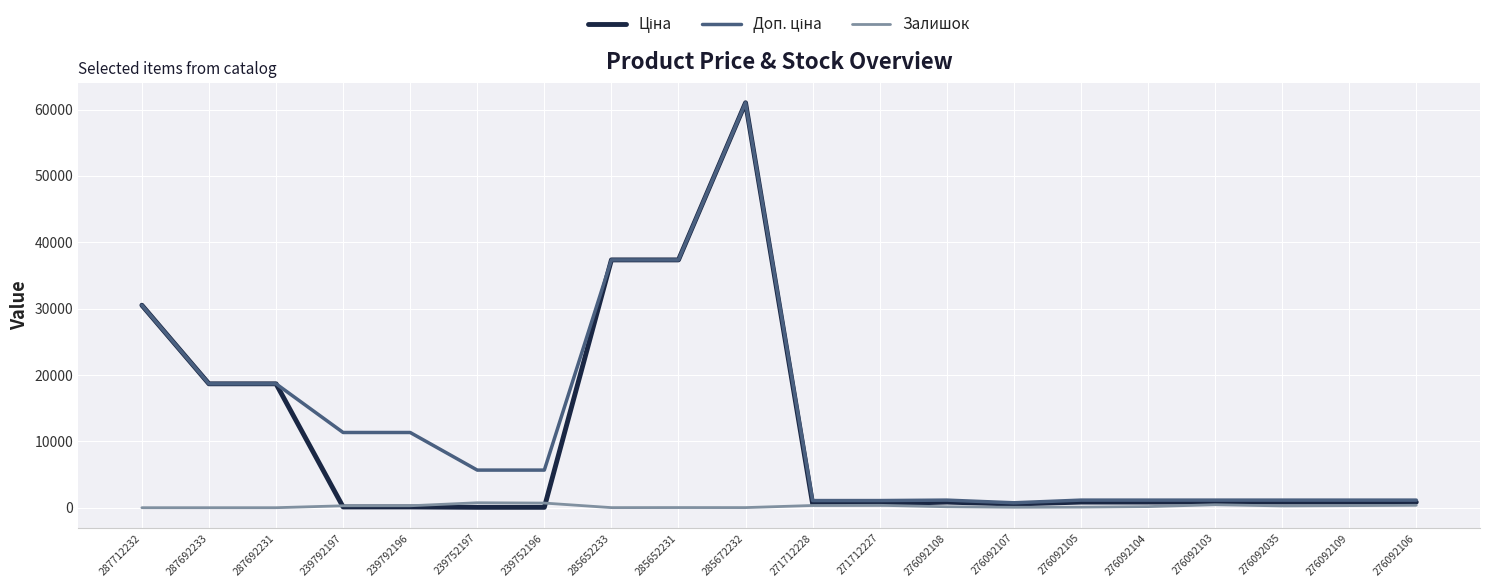

At which category is the sum across all series the highest?

285672232